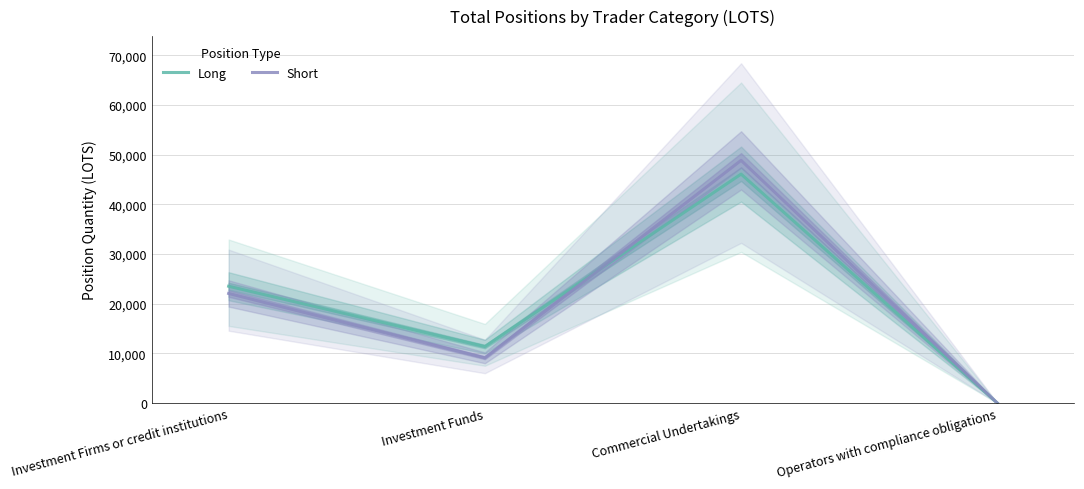

What is the difference between the Short values at Investment Firms or credit institutions and Investment Funds?

12950.1